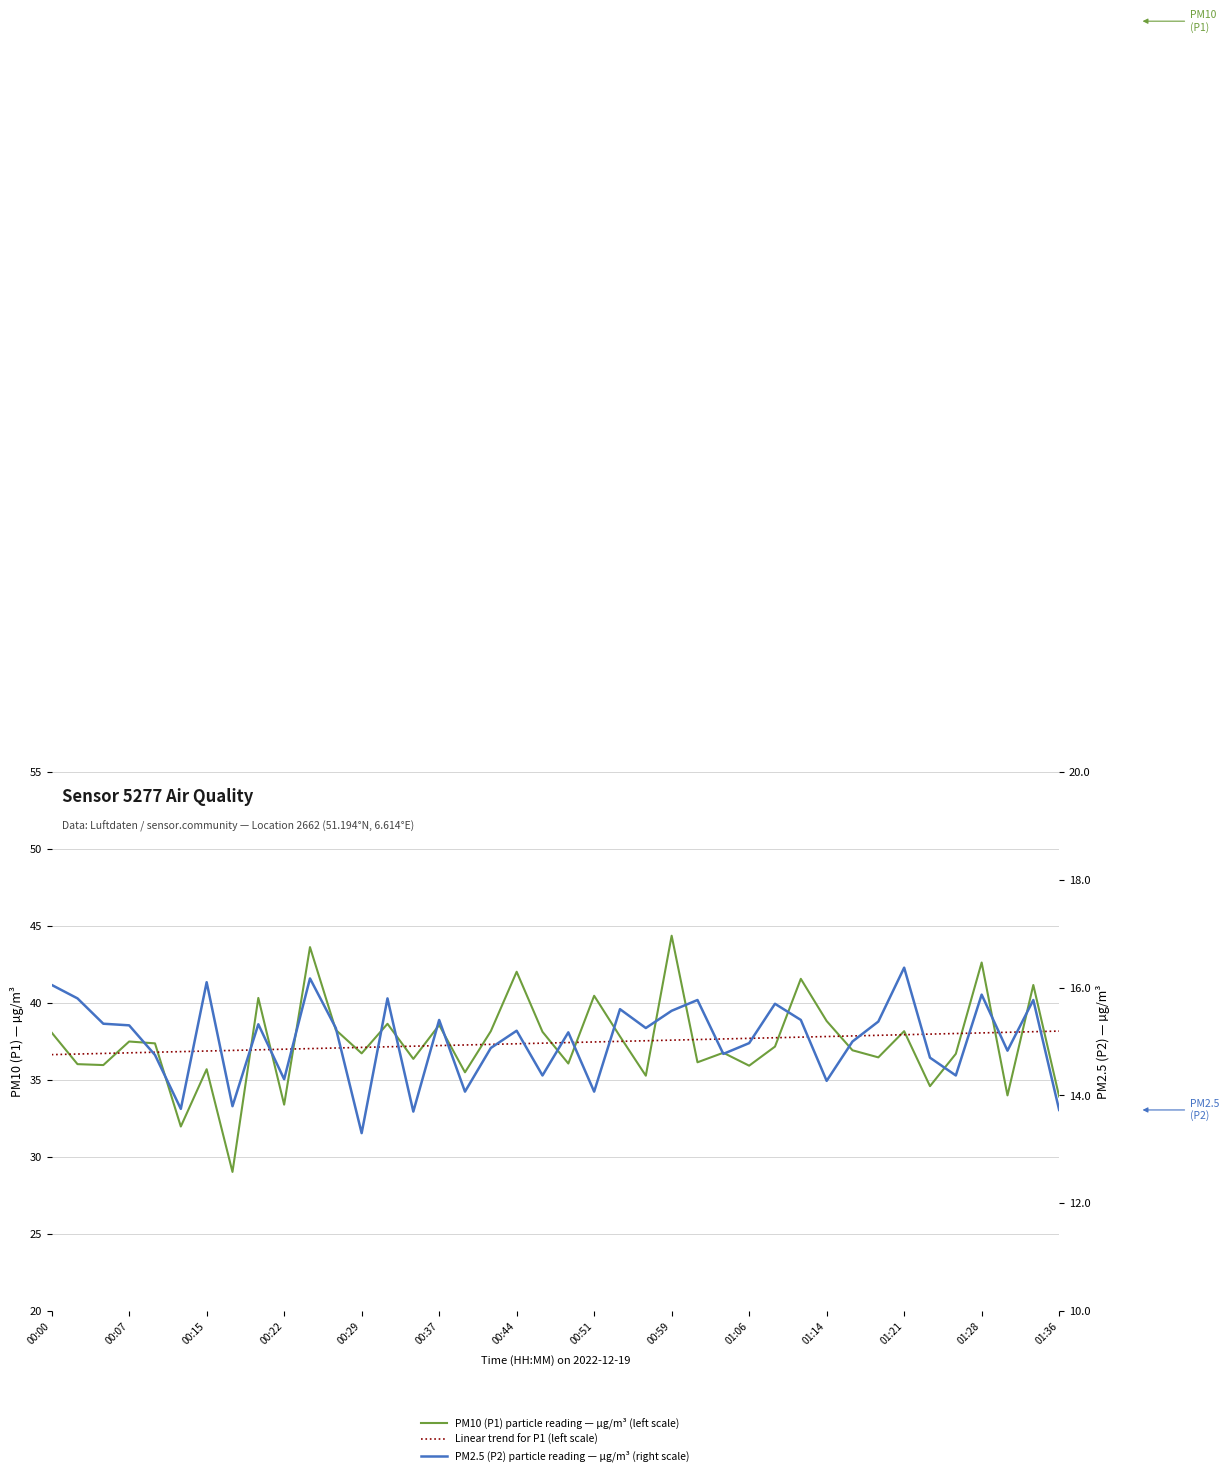

True or false: P2 (PM2.5) — µg/m³ (right scale) and P1 (PM10) — µg/m³ (left scale) intersect in this chart.

False